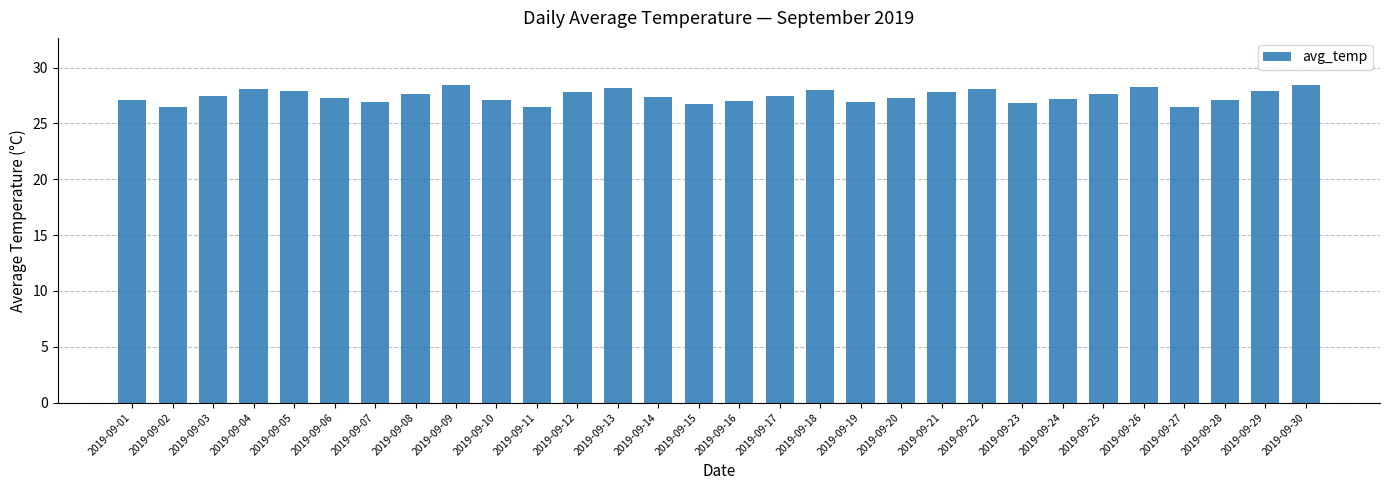

What is the value of the 25th bar from the left?

27.6